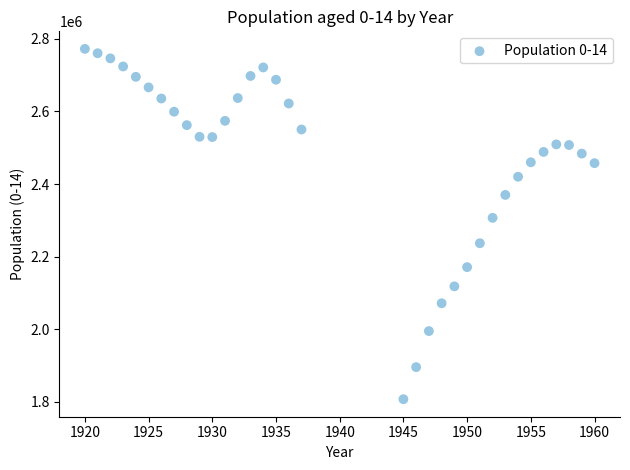

What Y value in the scatter plot is closest to 2289913?

2306949